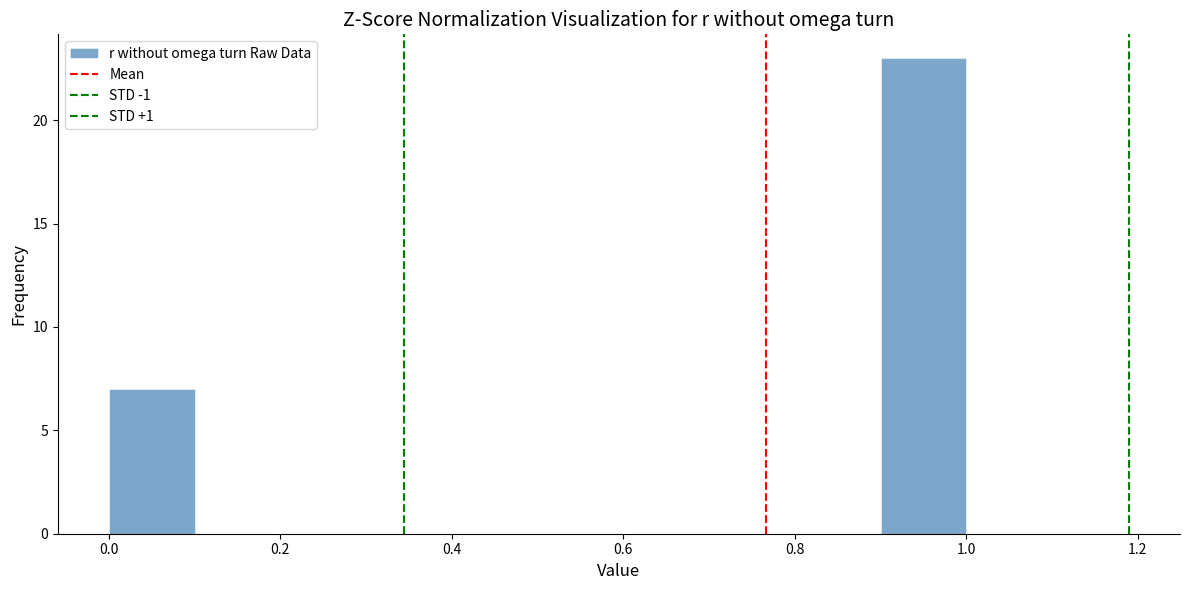

Reading left to right, transcribe this chart: for each bar, give the range it covers on the x-axis and its height. The values are not printed on the chart, so give them approximately, as read against the axis.

0.0 to 0.1: 7
0.1 to 0.2: 0
0.2 to 0.3: 0
0.3 to 0.4: 0
0.4 to 0.5: 0
0.5 to 0.6: 0
0.6 to 0.7: 0
0.7 to 0.8: 0
0.8 to 0.9: 0
0.9 to 1.0: 23